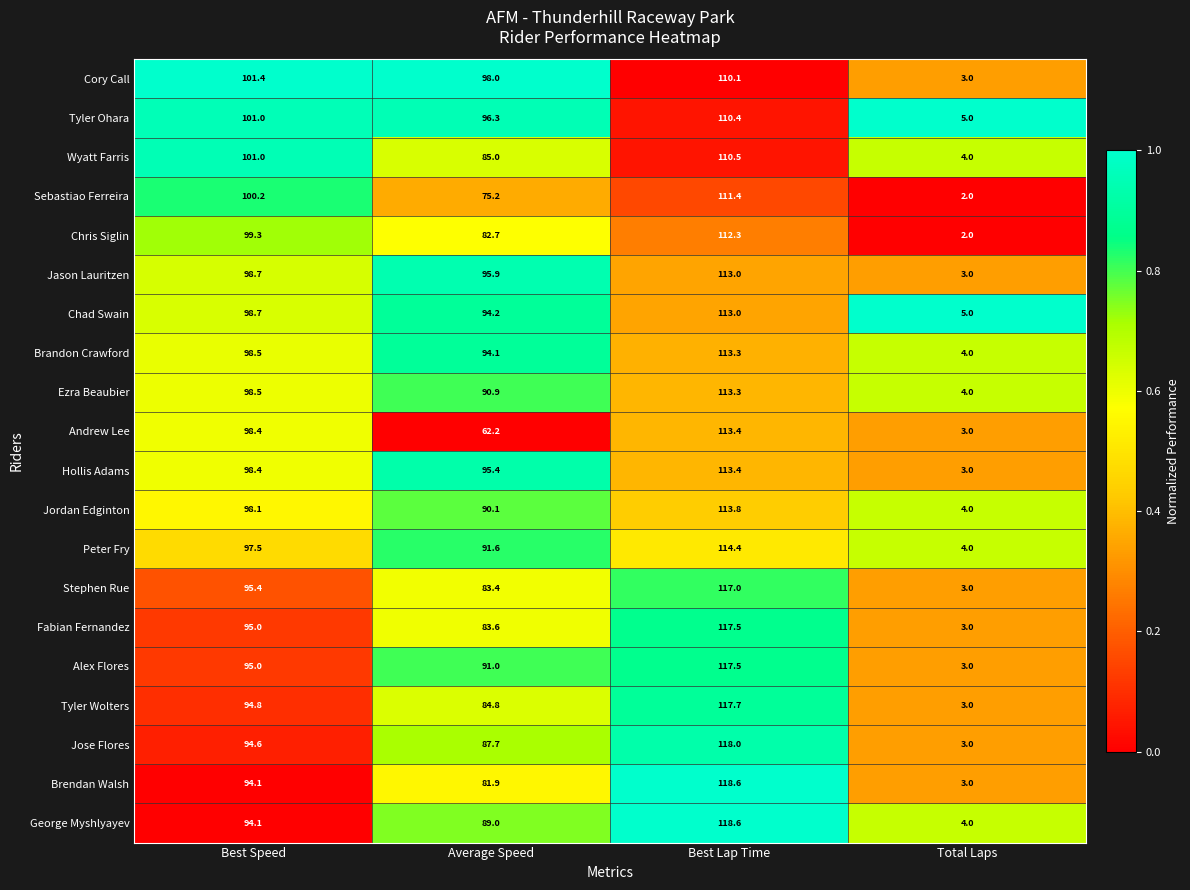

Which series has the widest spread of values?

Brendan Walsh